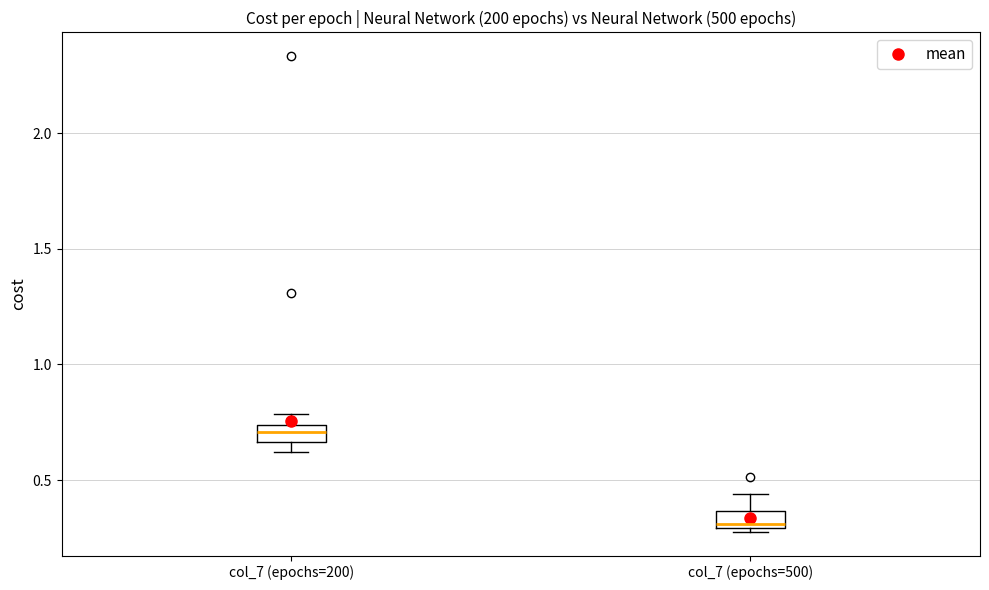

Where is the upper edge of the box for col_7 (epochs=200) on the y-axis? The values are not printed on the chart, so give them approximately, as read against the axis.

0.75